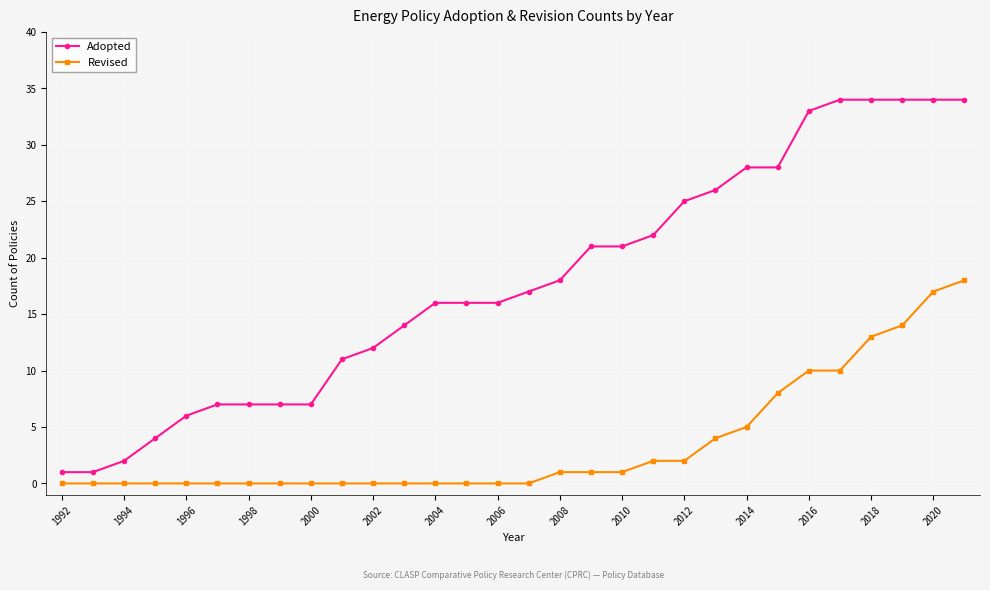

What is the difference between the second highest and second lowest values in the Adopted series?

33